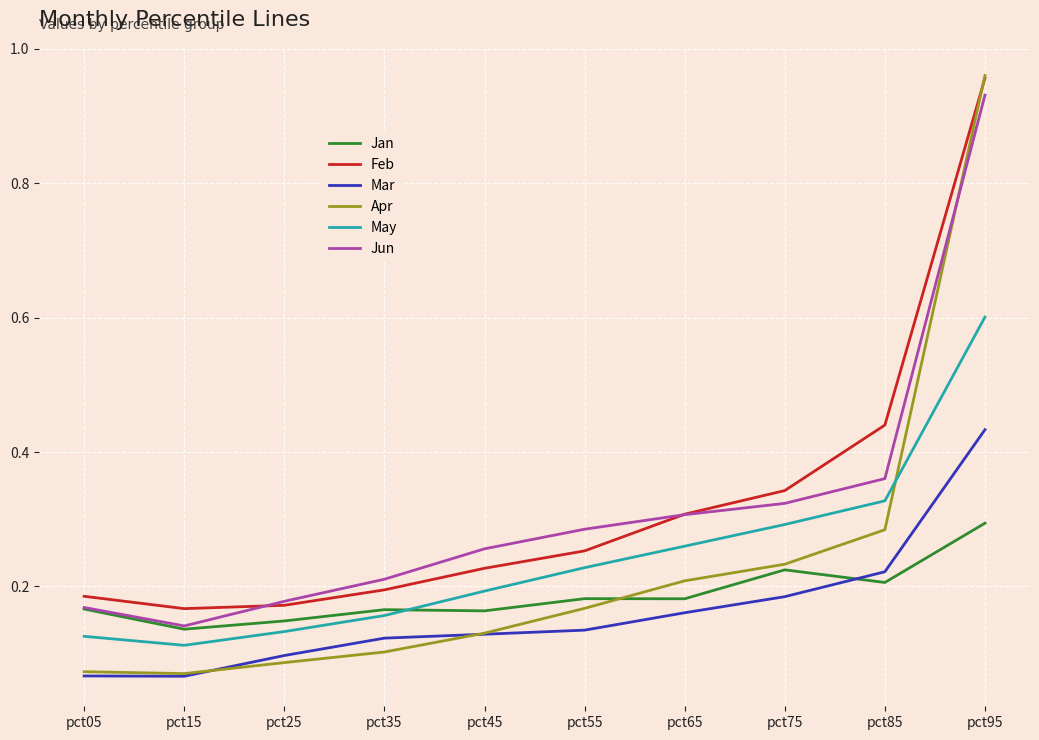

Which category has the highest value across all series?

pct95